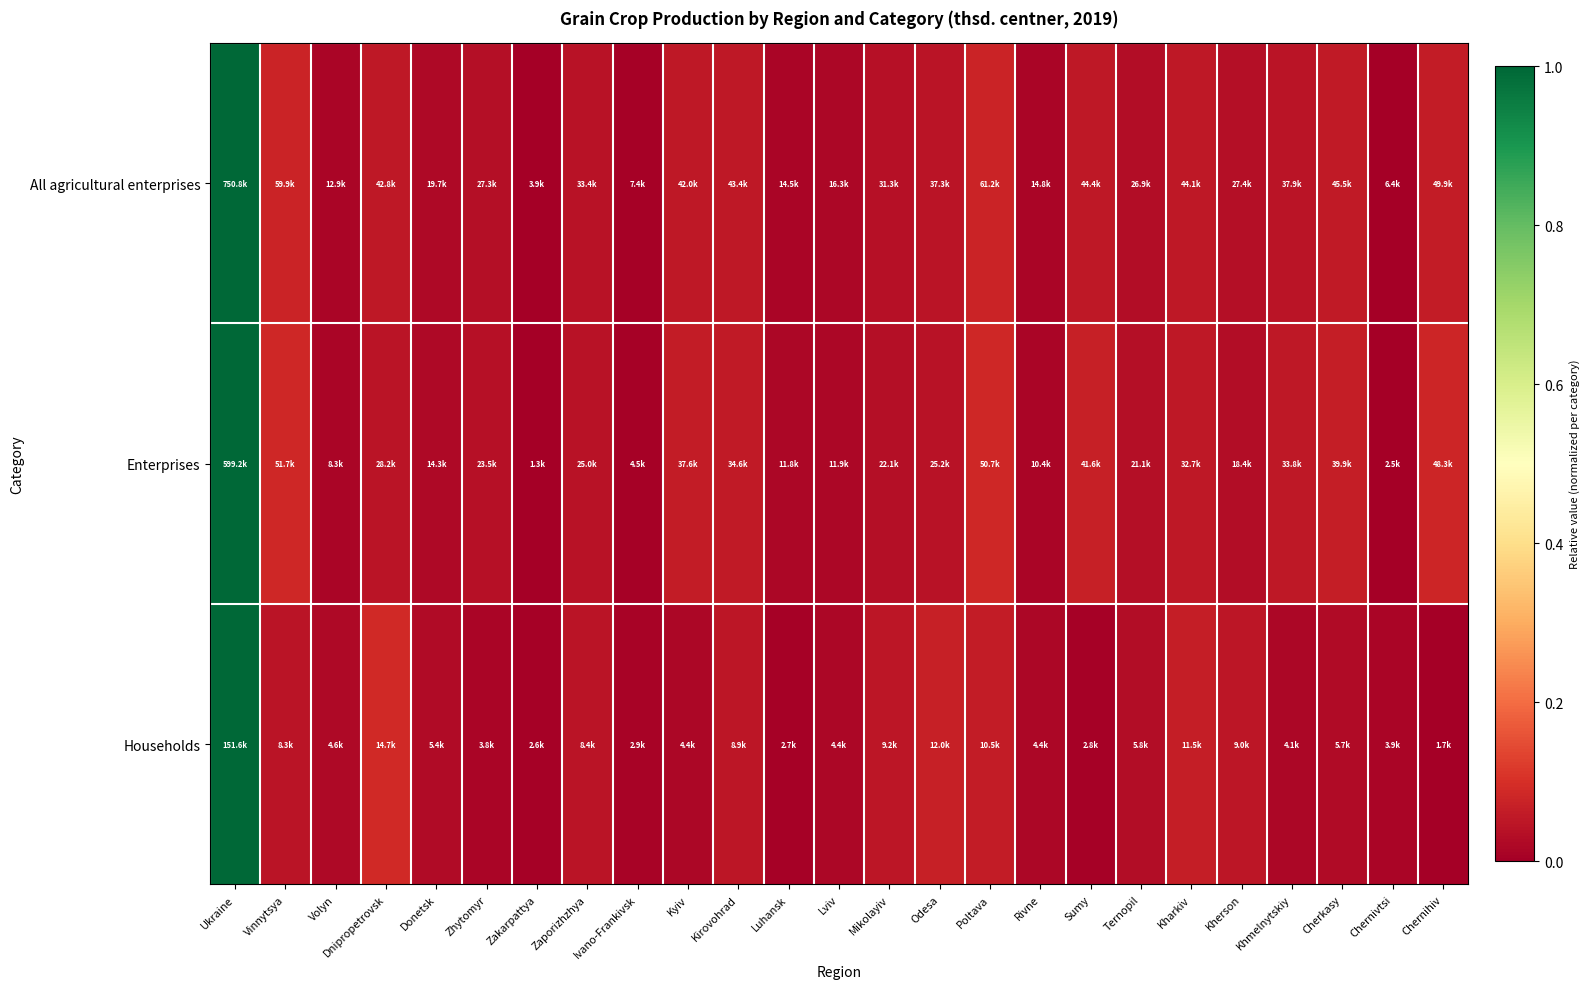

Which has a higher value, Rivne or Kyiv?

Kyiv